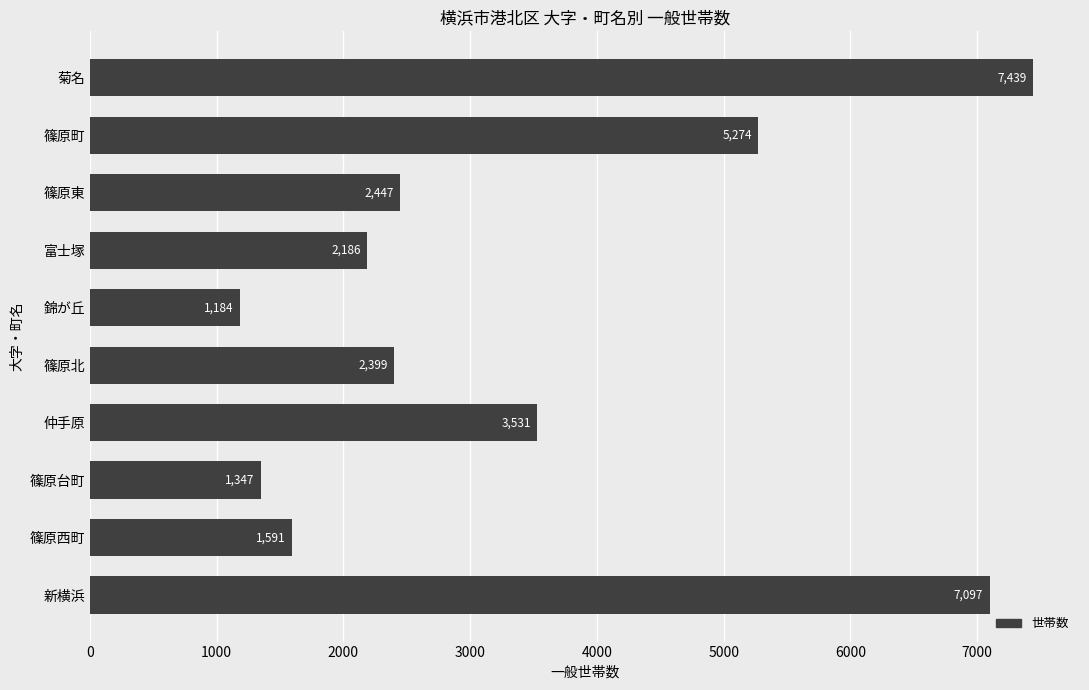

What is the greatest value displayed?

7439